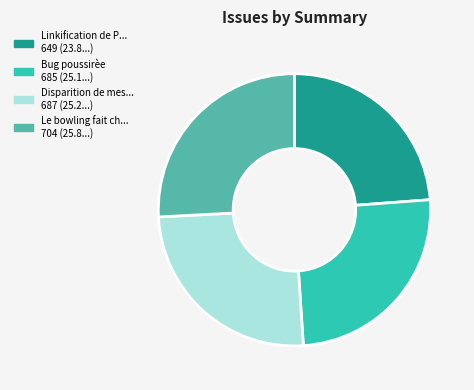

Which slice is the smallest?

Linkification de P... 649 (23.8...)